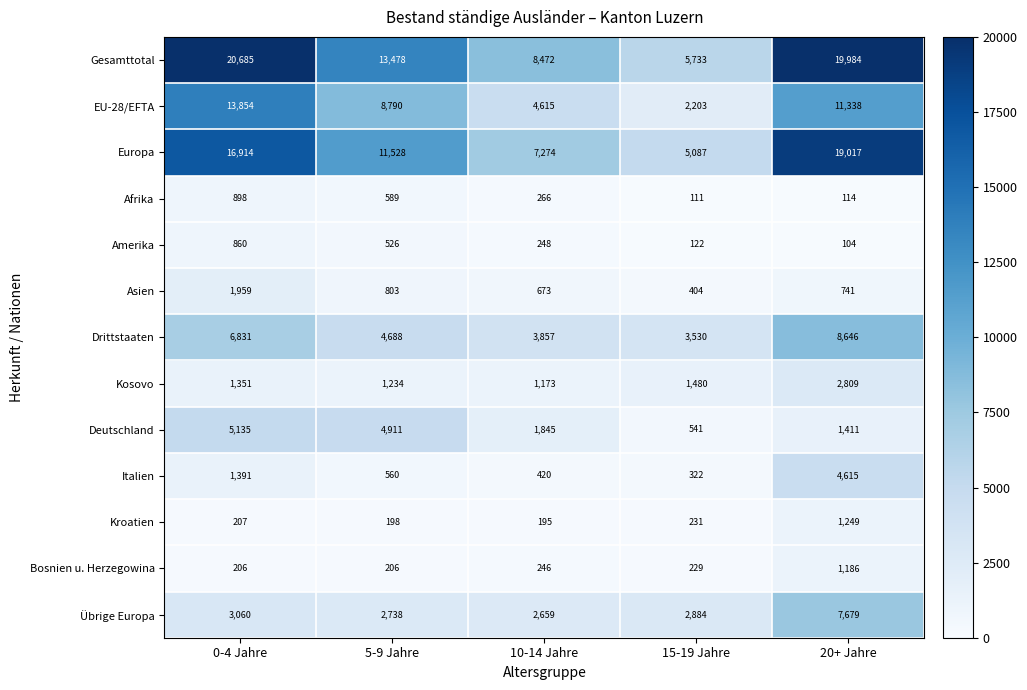

Is the value of Gesamttotal at 20+ Jahre greater than the value of Kosovo at 0-4 Jahre?

Yes